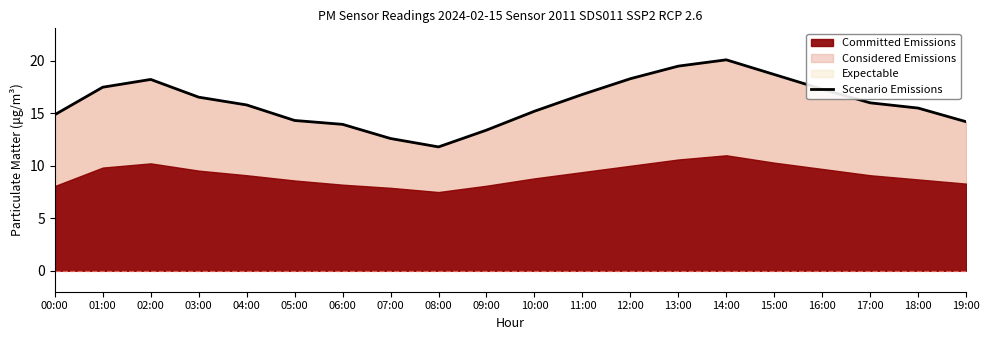

At which category does the chart reach its peak across all series?

14:00